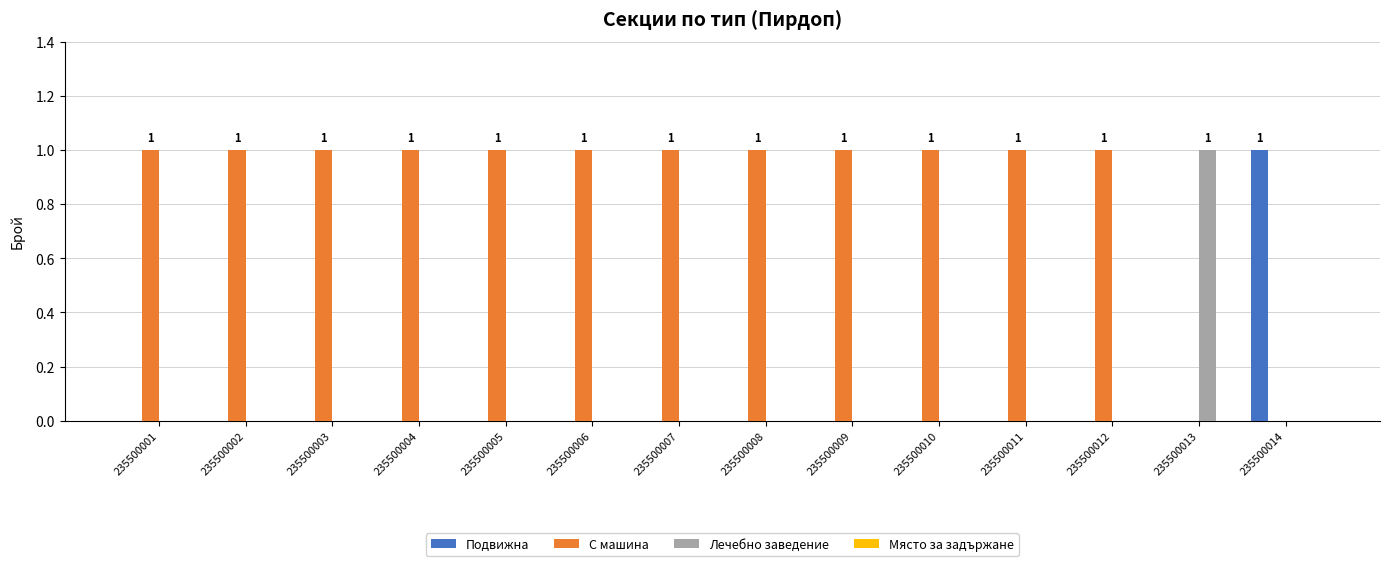

Which series has the largest total across all categories?

С машина